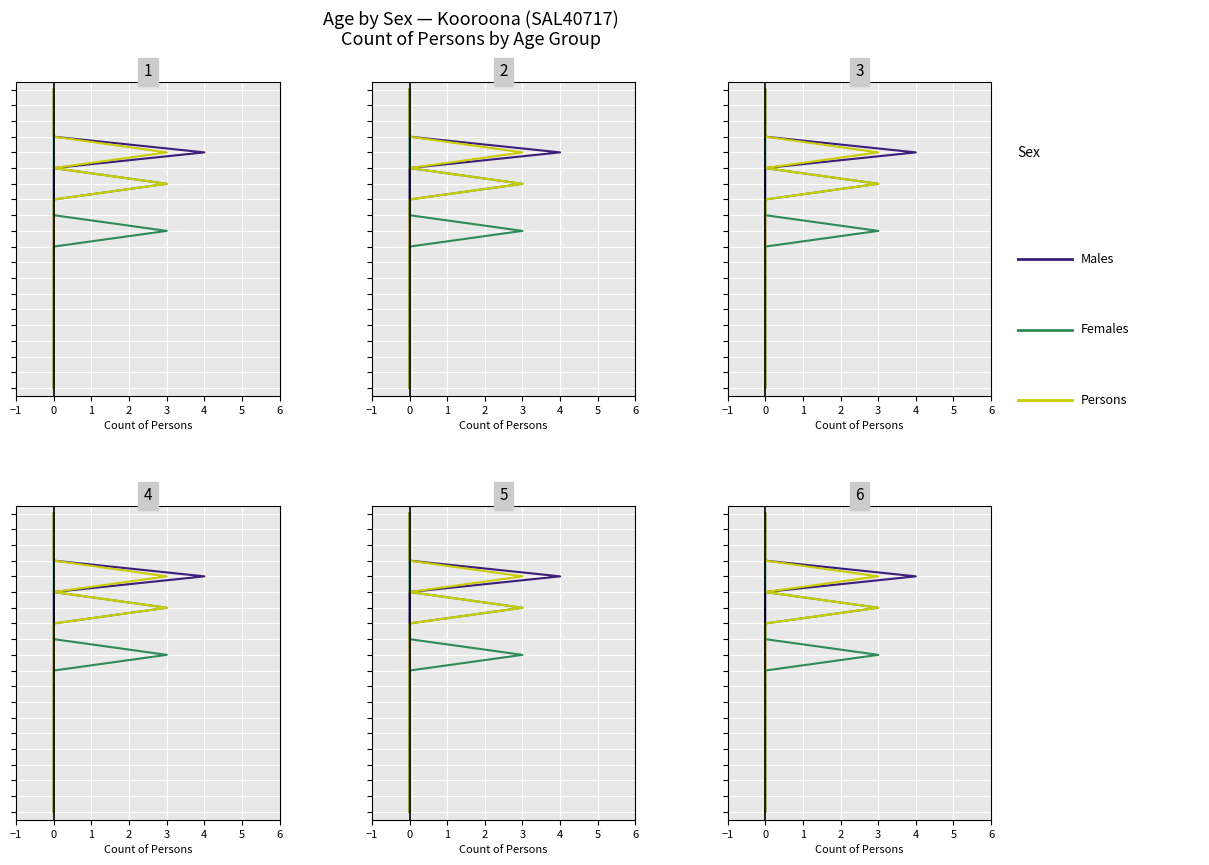

What is the total value across all series at 19?

57